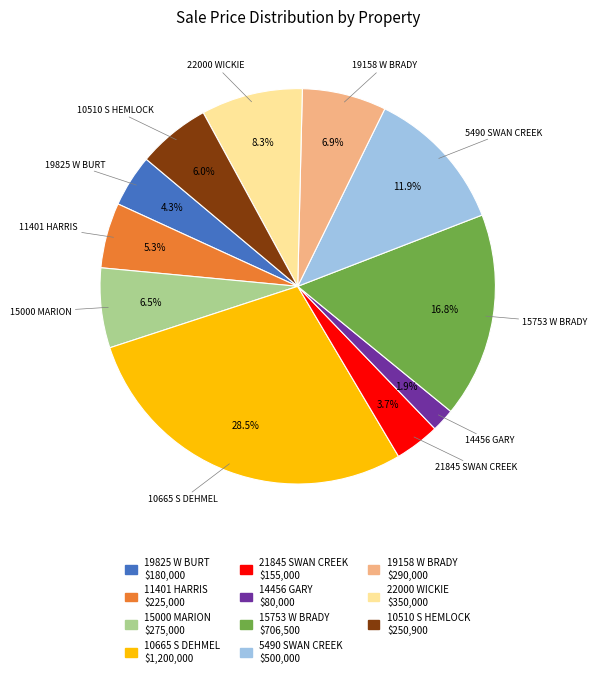

To the nearest percent, what is the difference between the 11401 HARRIS and 5490 SWAN CREEK slice percentages?

7%